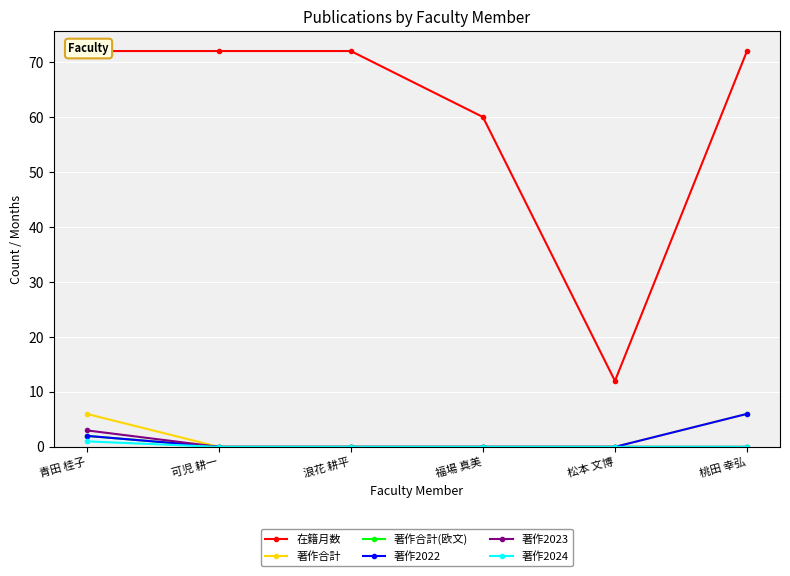

Does the chart display data point markers on the line(s)?

Yes